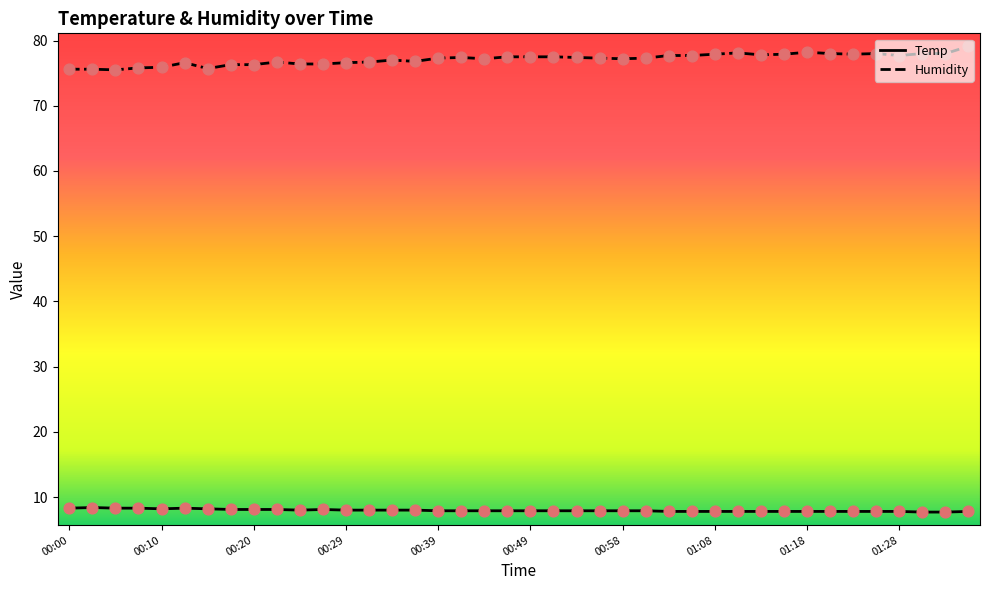

Which series has the largest total across all categories?

Humidity